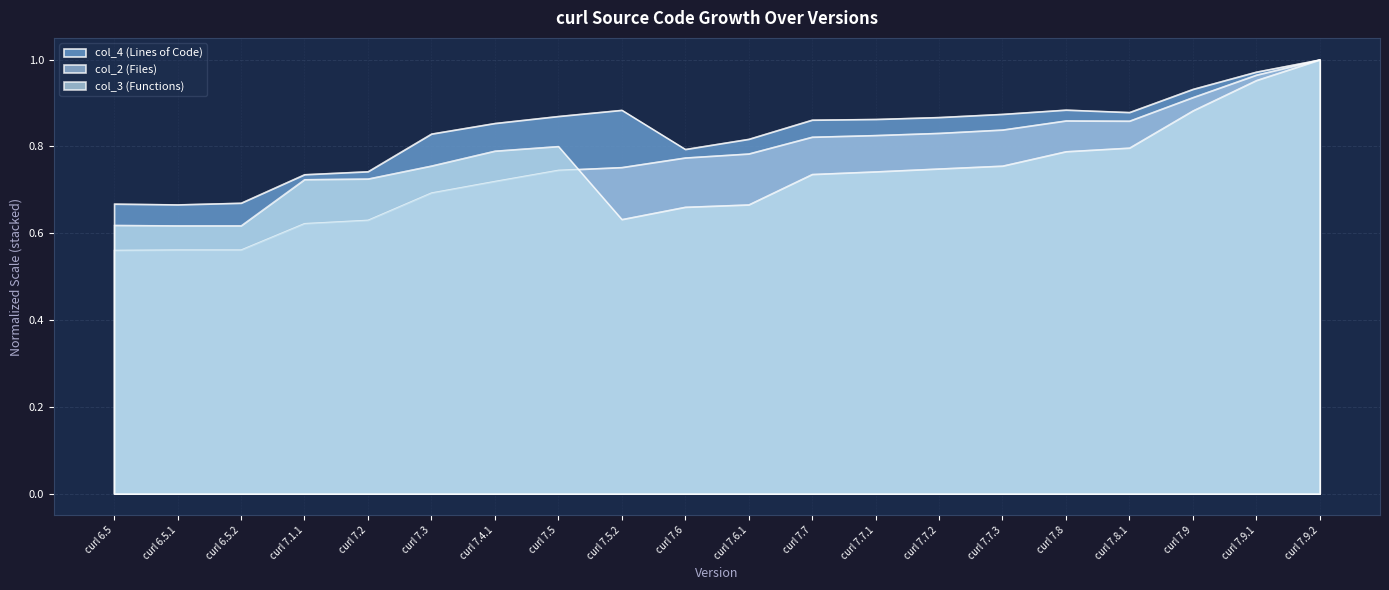

Count the col_3 (Functions) values in the range 0 to 1.

20